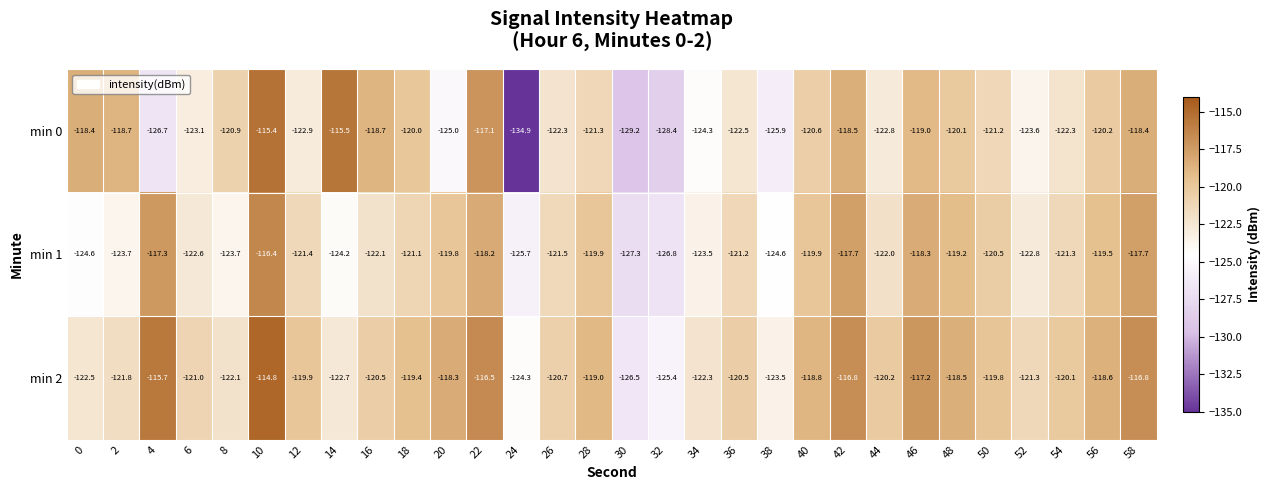

What is the maximum value for min 1?

-116.4